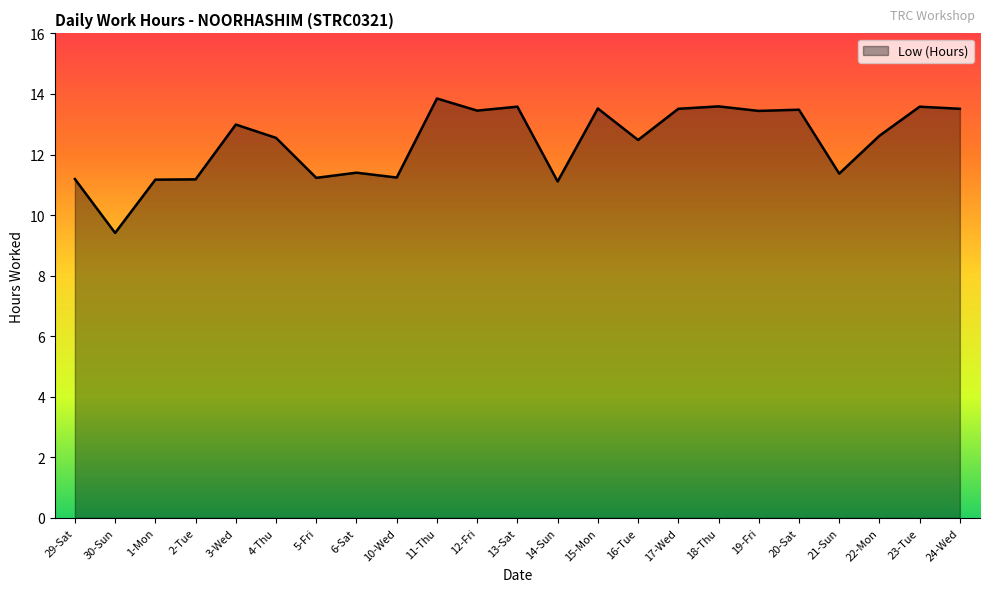

Where is the first local minimum?

30-Sun